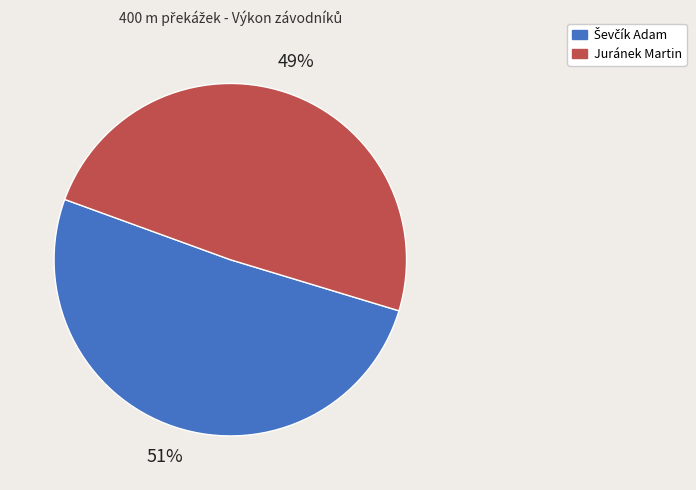

How many slices are in this pie chart?

2